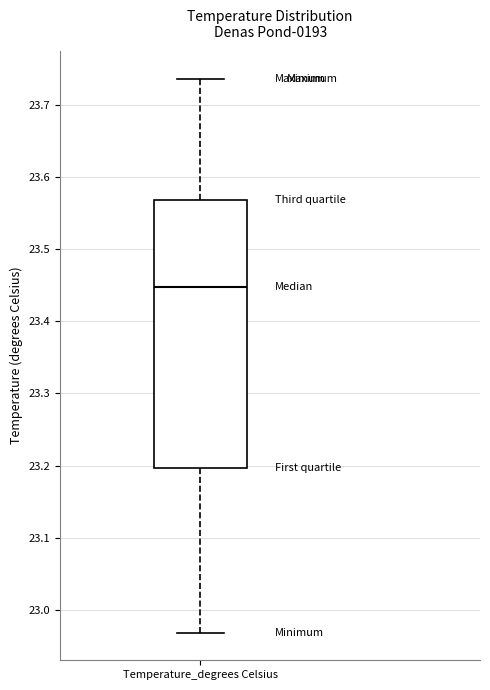

Read this box plot against the y-axis: the position of the median line, the range covered by the box, and the ends of both whiskers. The values are not printed on the chart, so give them approximately, as read against the axis.

median 23.45, box 23.20 to 23.57, whiskers 22.97 to 23.74